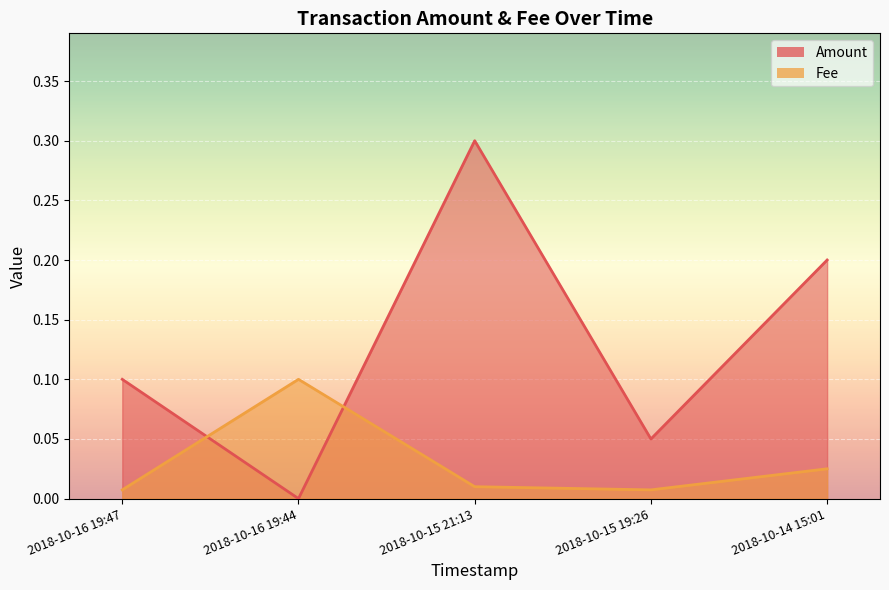

Between 2018-10-16 19:44 and 2018-10-14 15:01, which series saw the biggest shift?

Amount